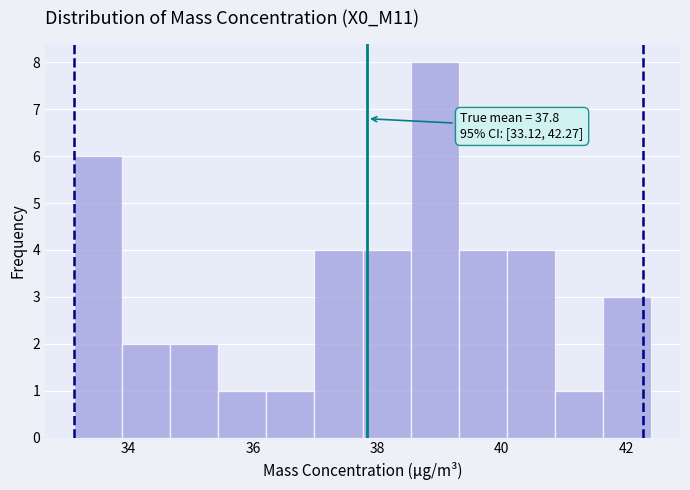

Read against the x-axis, roughly where is the centre of the tallest bar?

39.0